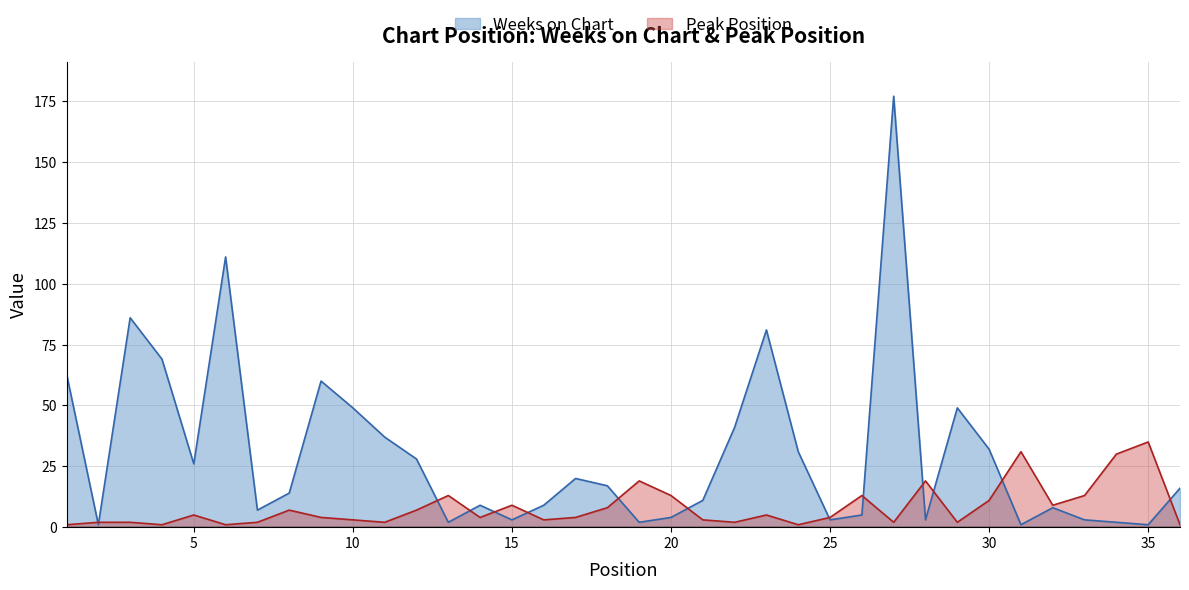

What is the spread (max minus min) of values at 2?

1